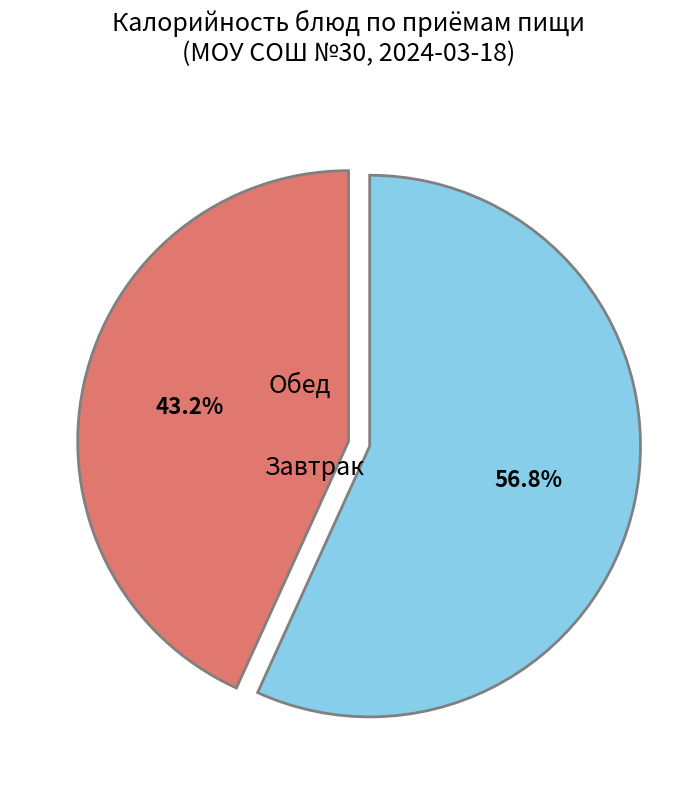

Is there any slice that represents more than half of the pie?

Yes